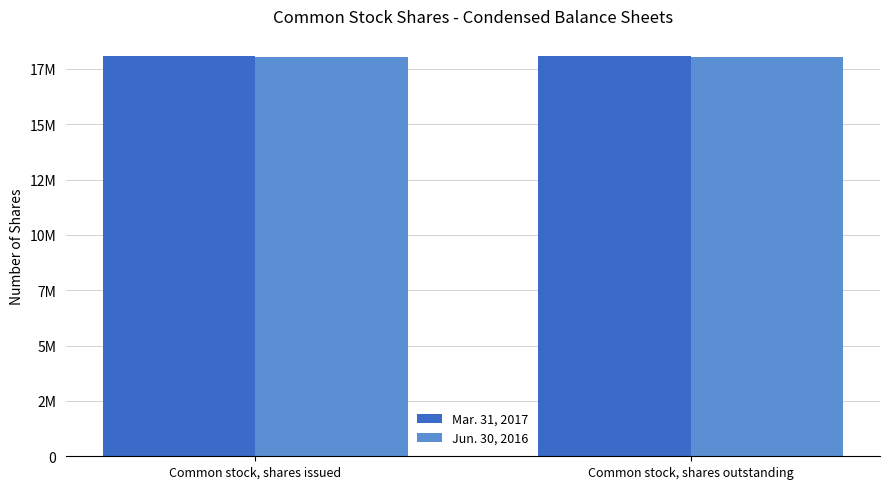

Is it true that Jun. 30, 2016 equals 18053000 at Common stock, shares issued?

True